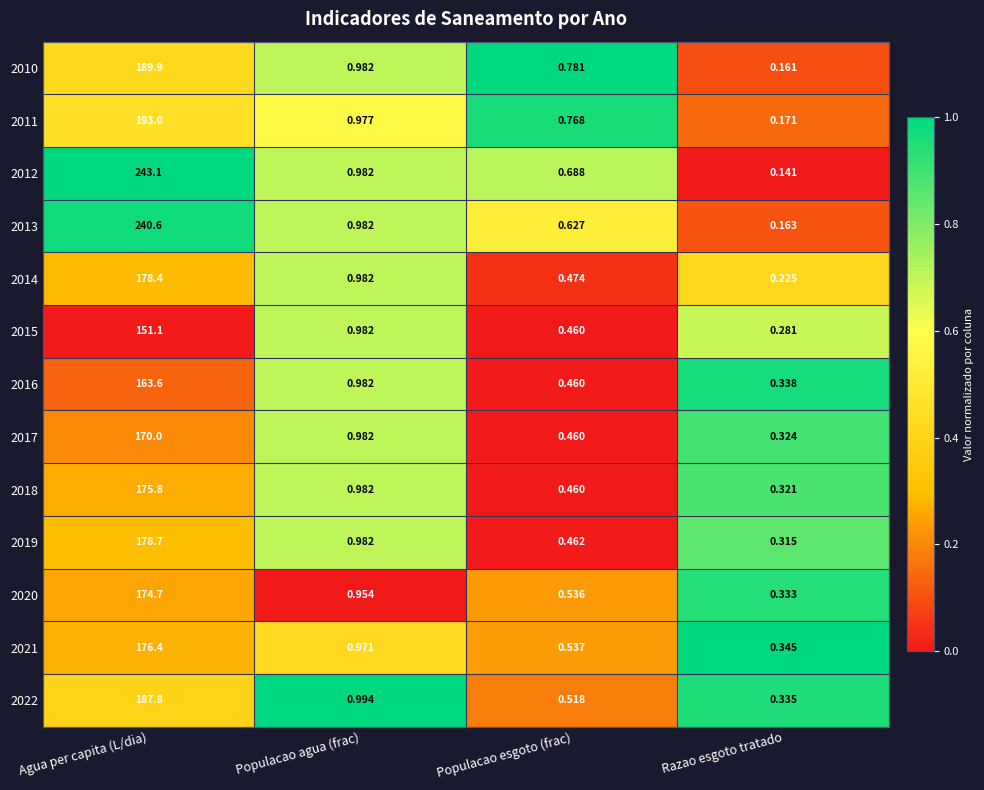

Rank the categories by 2022 value from highest to lowest.

Agua per capita (L/dia), Populacao agua (frac), Populacao esgoto (frac), Razao esgoto tratado